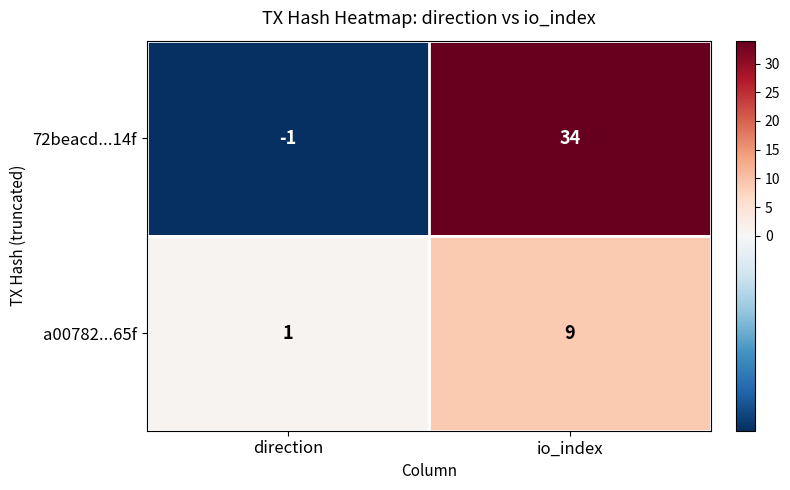

List the labels in order of 72beacd...14f value, largest first.

io_index, direction